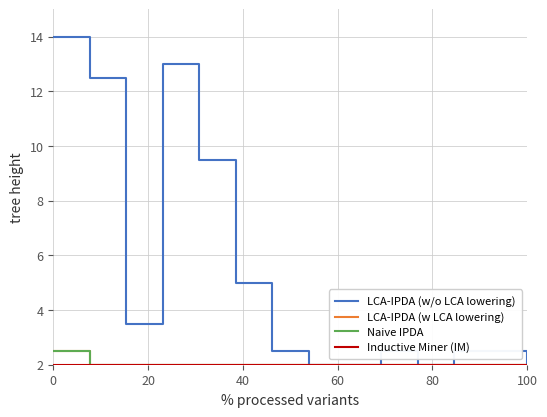

What is the difference between the maximum and minimum values in the LCA-IPDA (w LCA lowering) series?

0.5